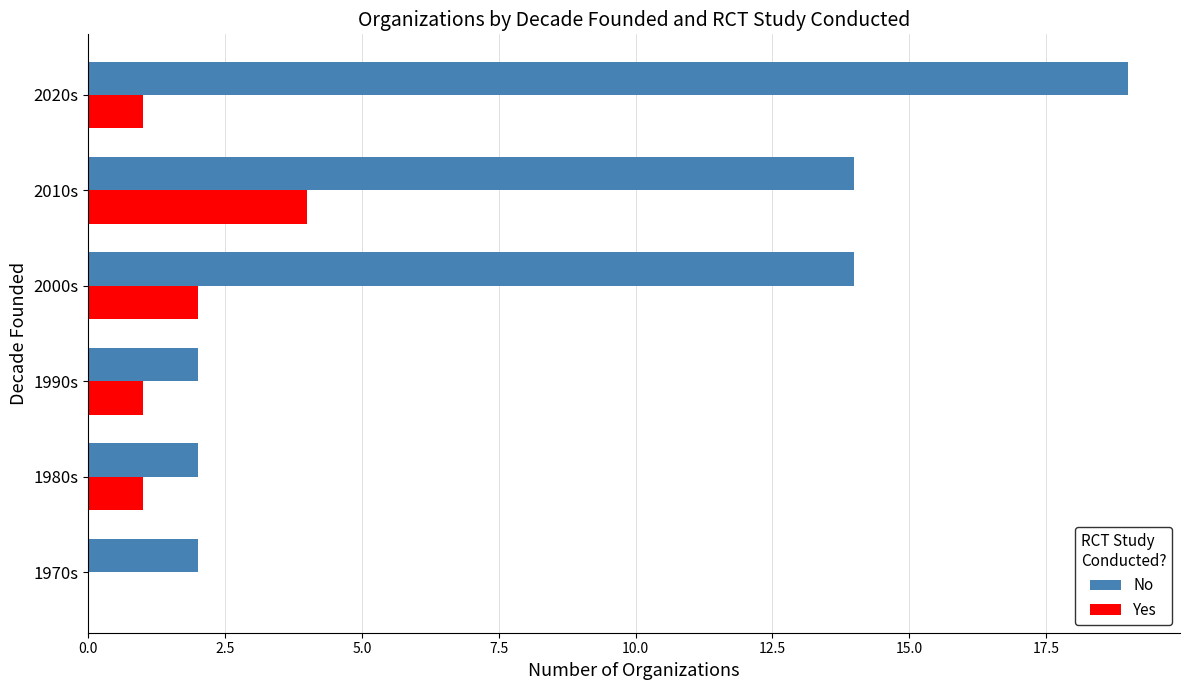

At which category is the sum across all series the highest?

2020s